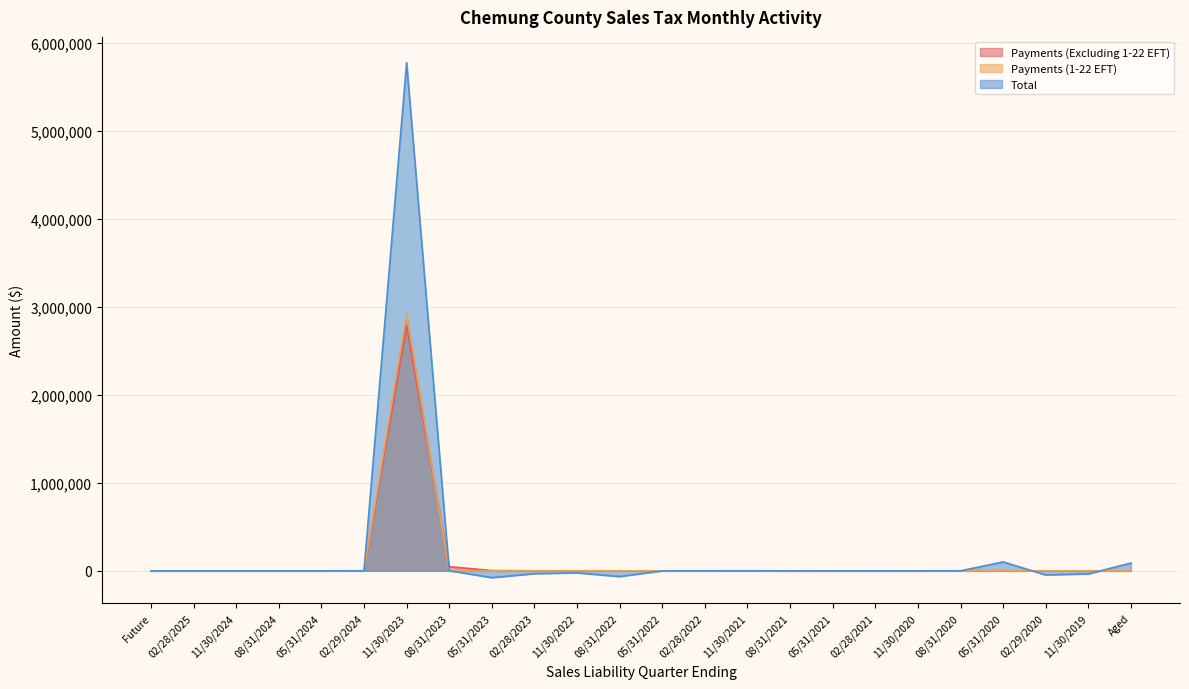

Is it true that Payments (1-22 EFT) equals 1003412.1 at 08/31/2024?

False